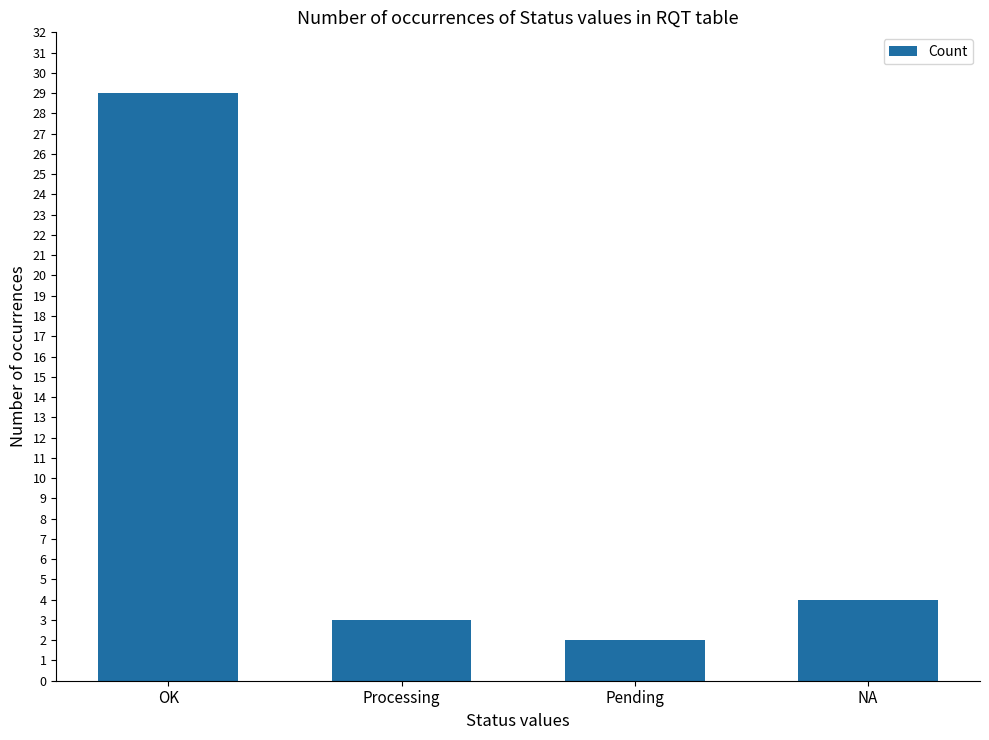

List the labels in order of value, largest first.

OK, NA, Processing, Pending